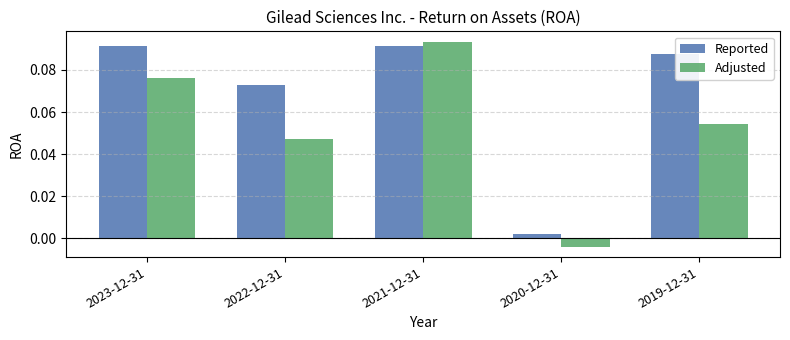

Is the value of Adjusted at 2022-12-31 greater than the value of Reported at 2020-12-31?

Yes